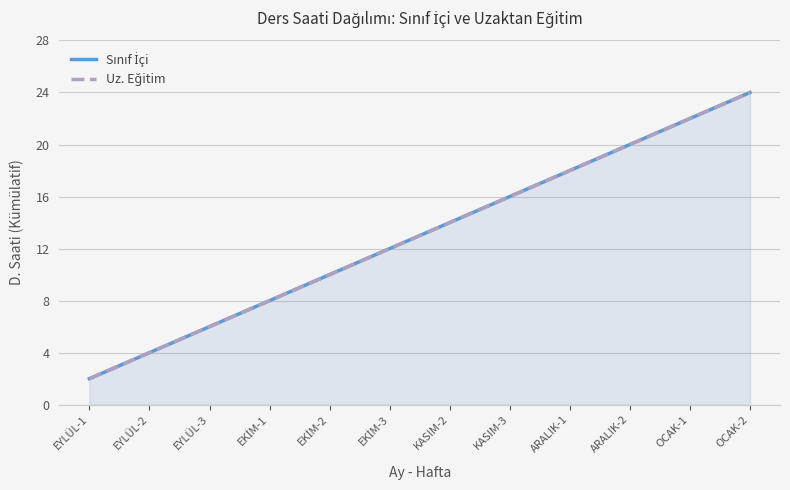

How many data points in Uz. Eğitim are above 14?

5